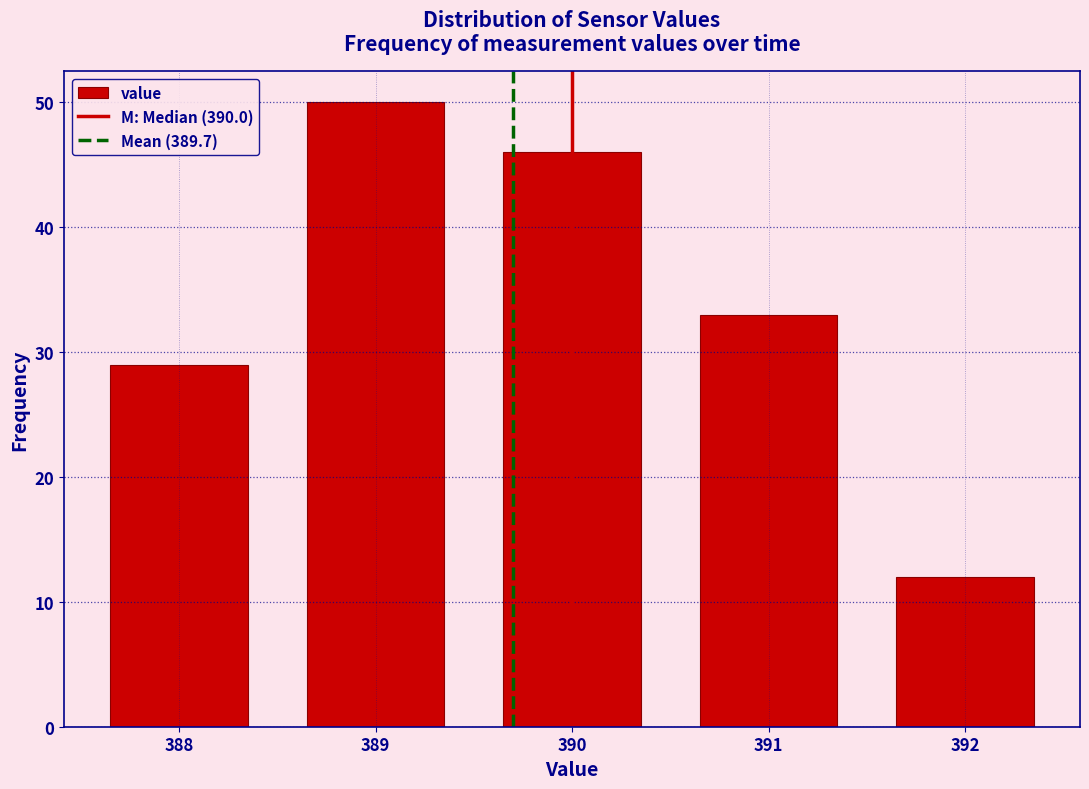

Over which range of the x-axis is the bar tallest?

388.5 to 389.5